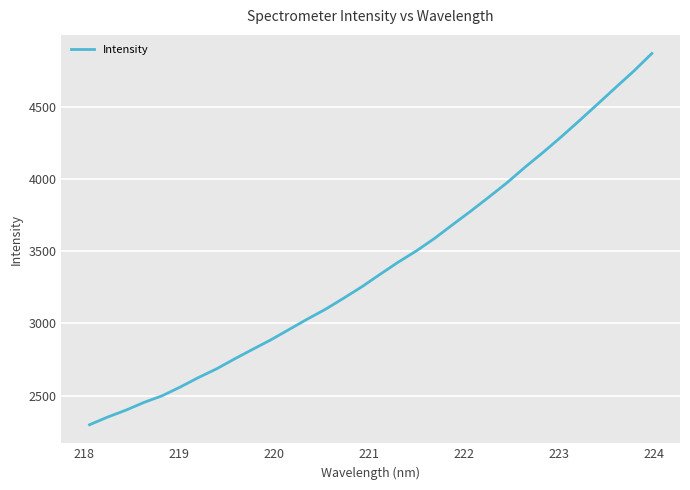

What is the minimum value shown in the chart?

2298.9